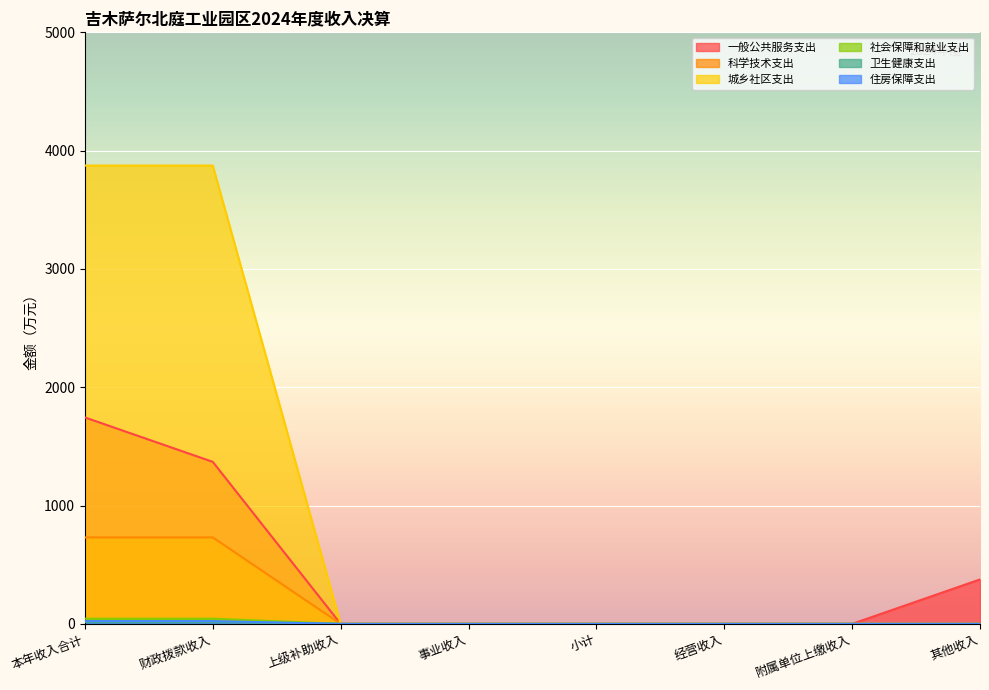

True or false: 一般公共服务支出 and 城乡社区支出 intersect in this chart.

False